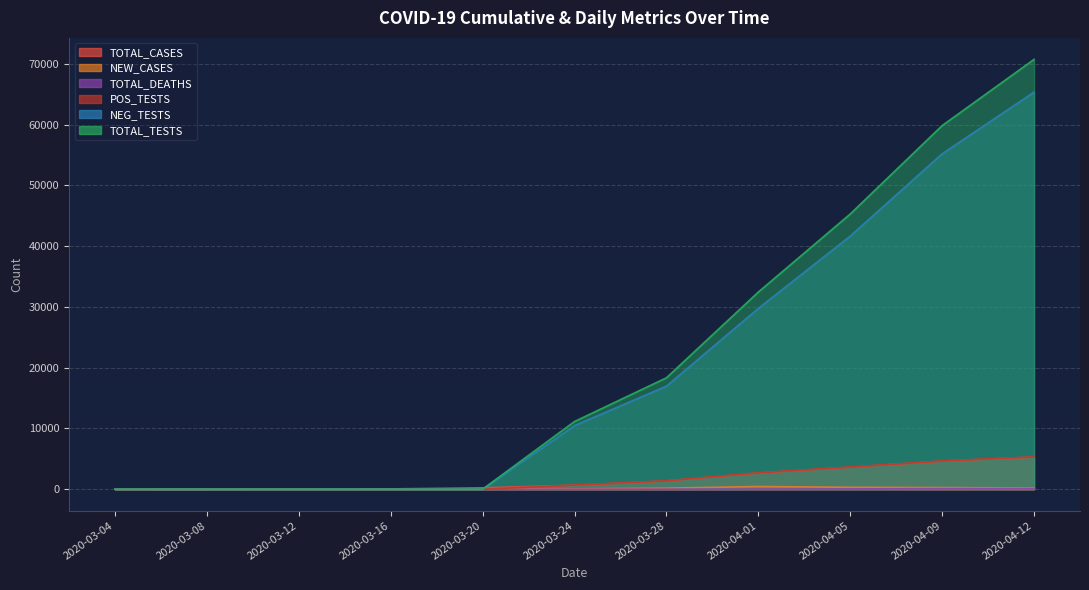

At which category is the sum across all series the highest?

2020-04-12